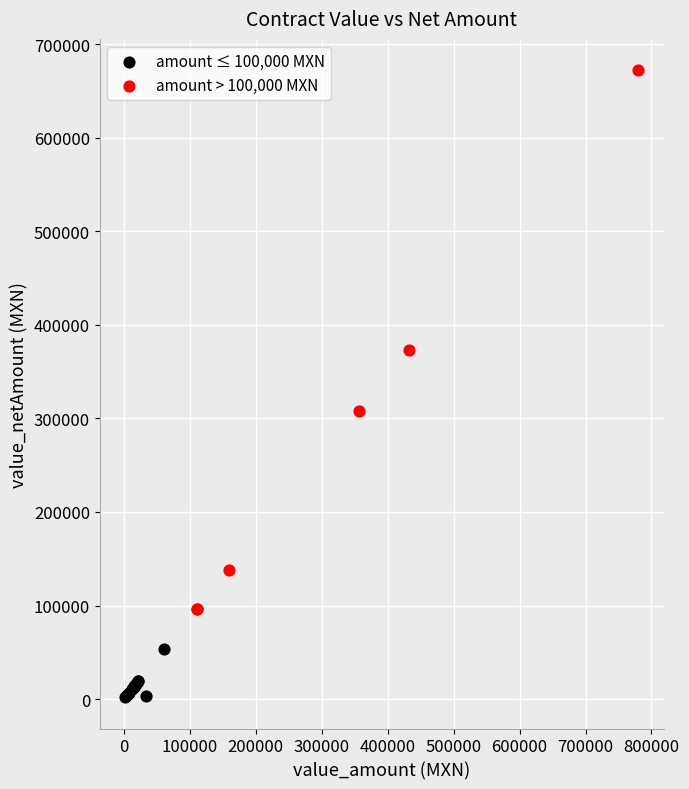

What are all the series names shown in the legend?

amount ≤ 100,000 MXN, amount > 100,000 MXN